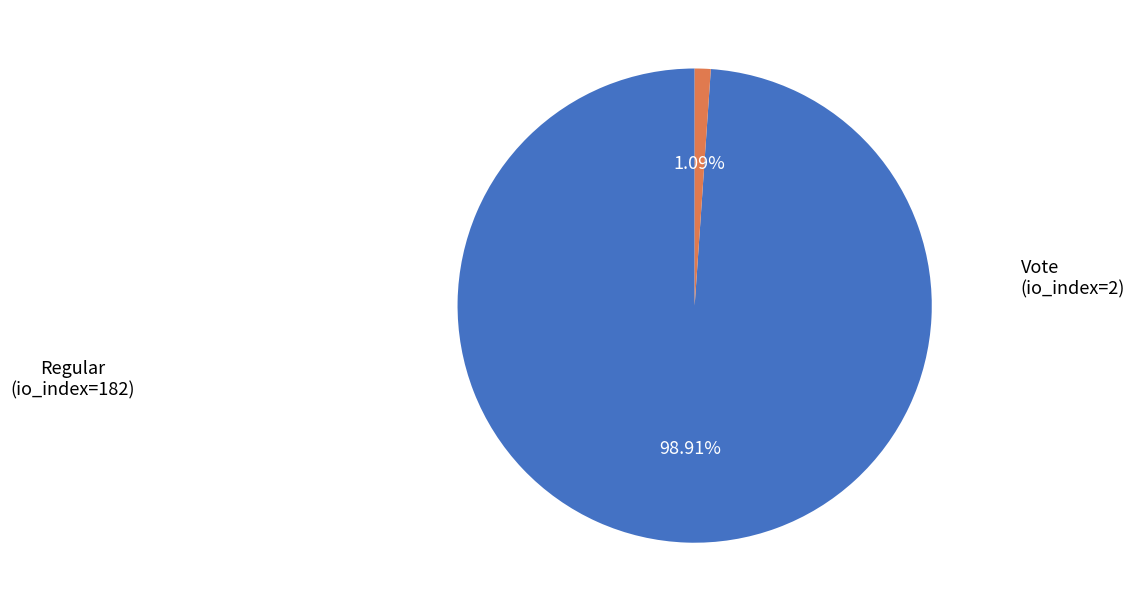

Is Vote (io_index=2) the majority of the pie?

No